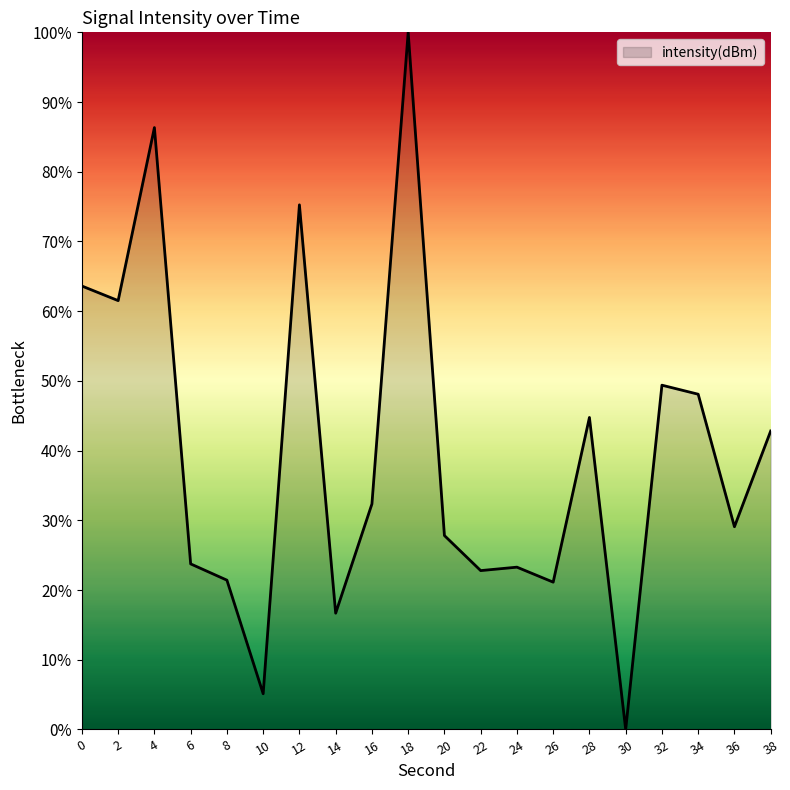

What is the approximate value at 36?

29.1